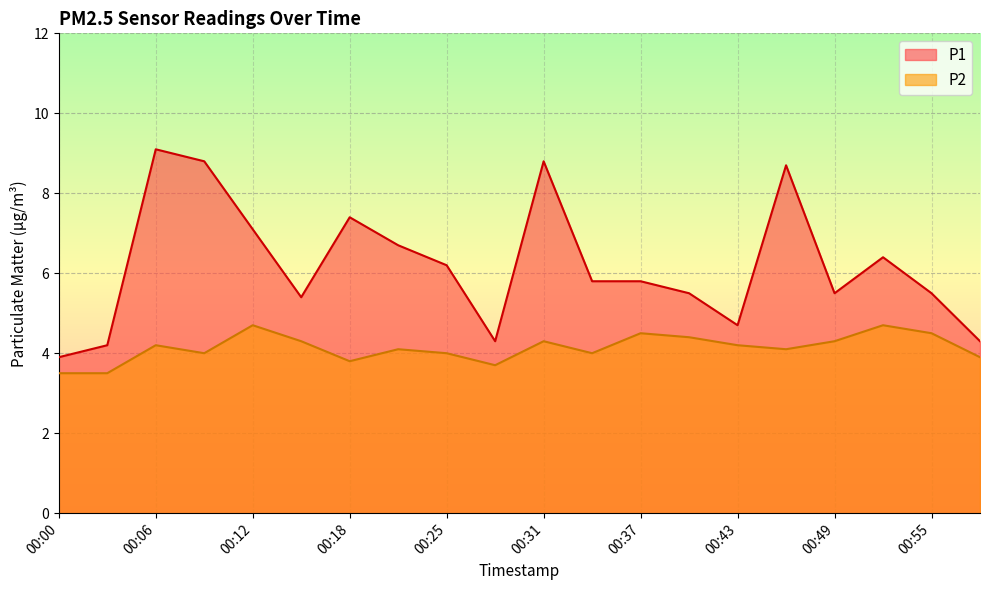

Reading left to right, list all the values displayed in this chart.

P1: 3.9	4.2	9.1	8.8	7.1	5.4	7.4	6.7	6.2	4.3	8.8	5.8	5.8	5.5	4.7	8.7	5.5	6.4	5.5	4.3
P2: 3.5	3.5	4.2	4.0	4.7	4.3	3.8	4.1	4.0	3.7	4.3	4.0	4.5	4.4	4.2	4.1	4.3	4.7	4.5	3.9